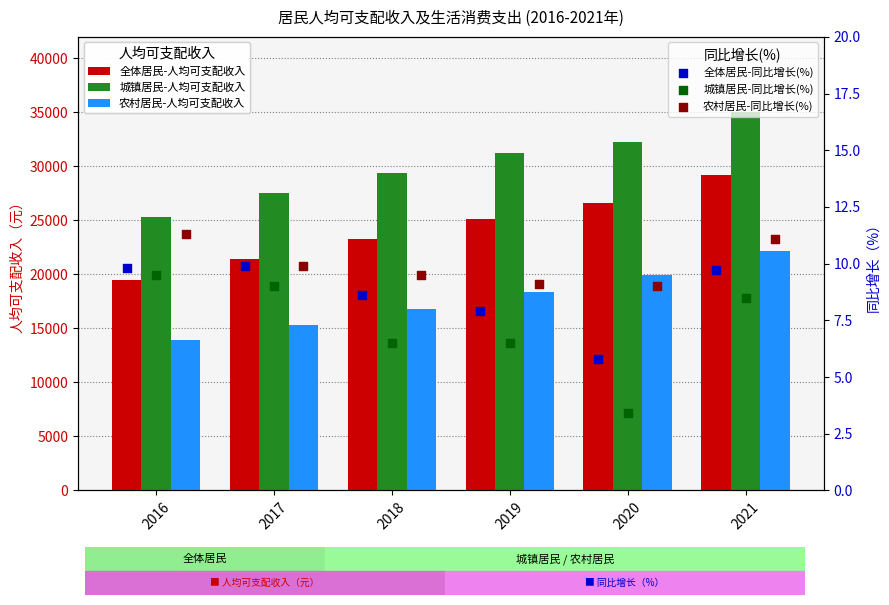

Is the value of 城镇居民-同比增长(%) at 2017 greater than the value of 城镇居民-人均可支配收入 at 2019?

No